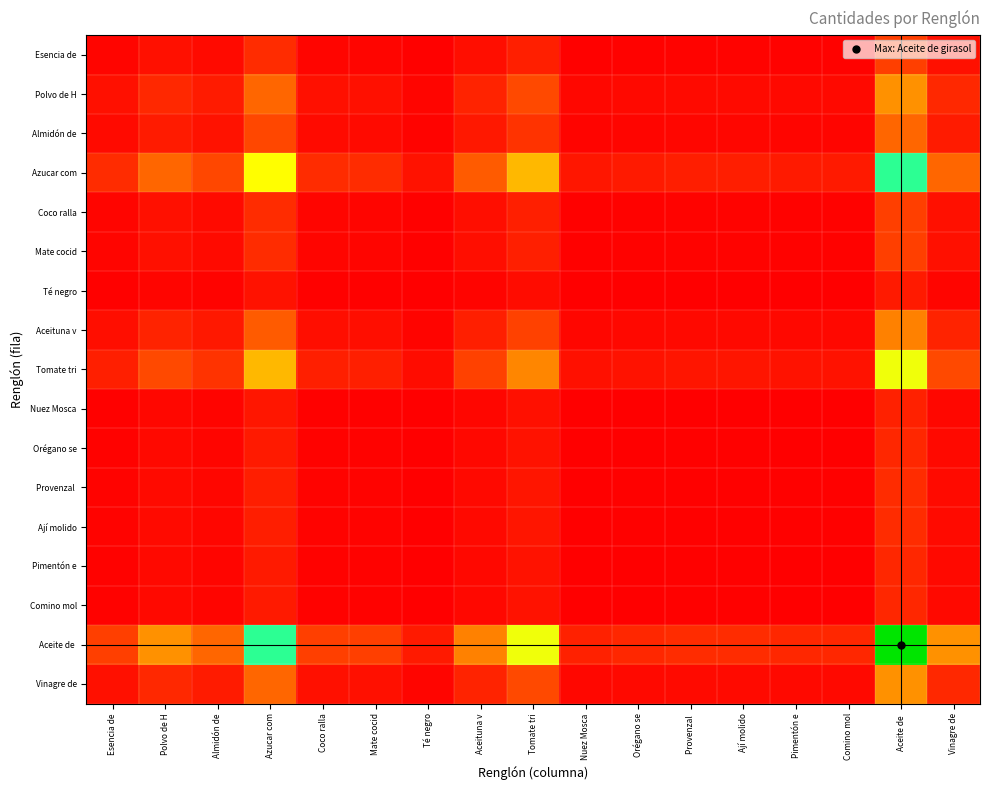

Which series has the largest range (max minus min)?

Aceite de